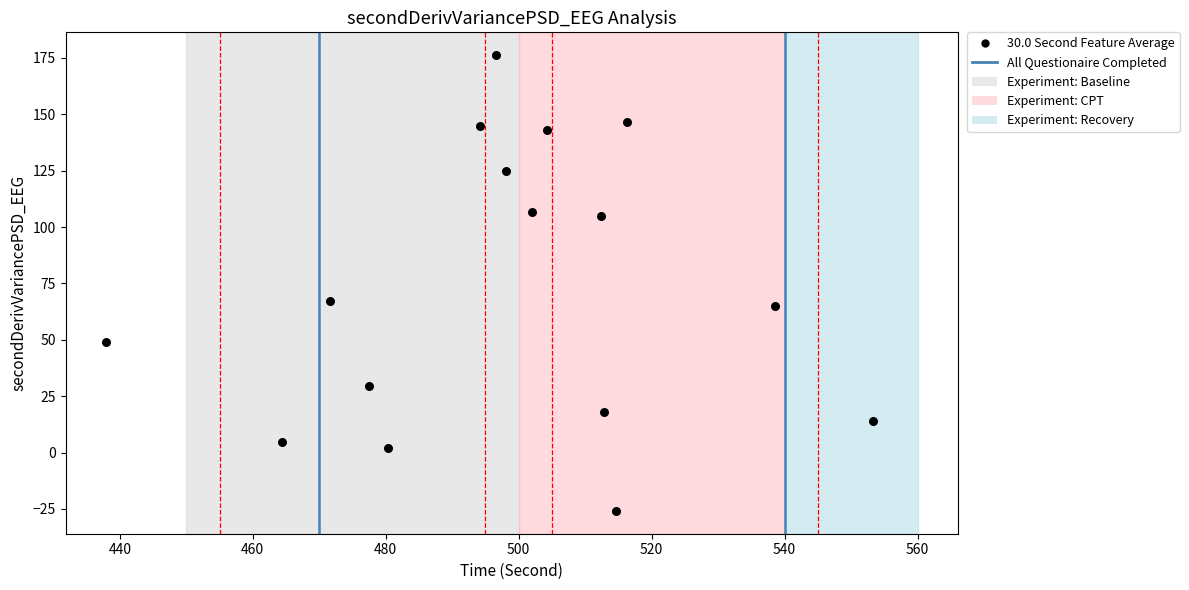

What Y value in the scatter plot is closest to 75?

67.2